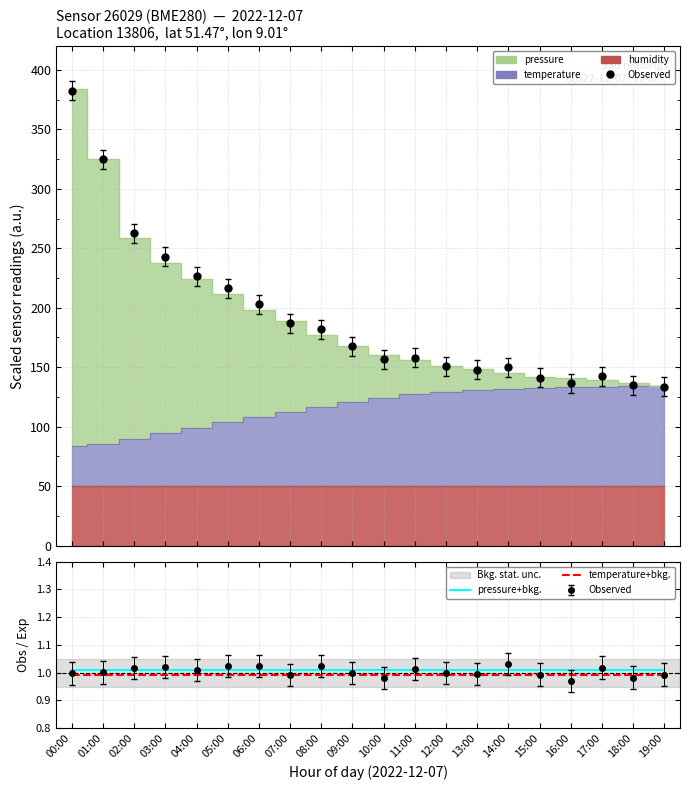

Is it true that temperature+bkg. equals 1.5 at 00:00?

False